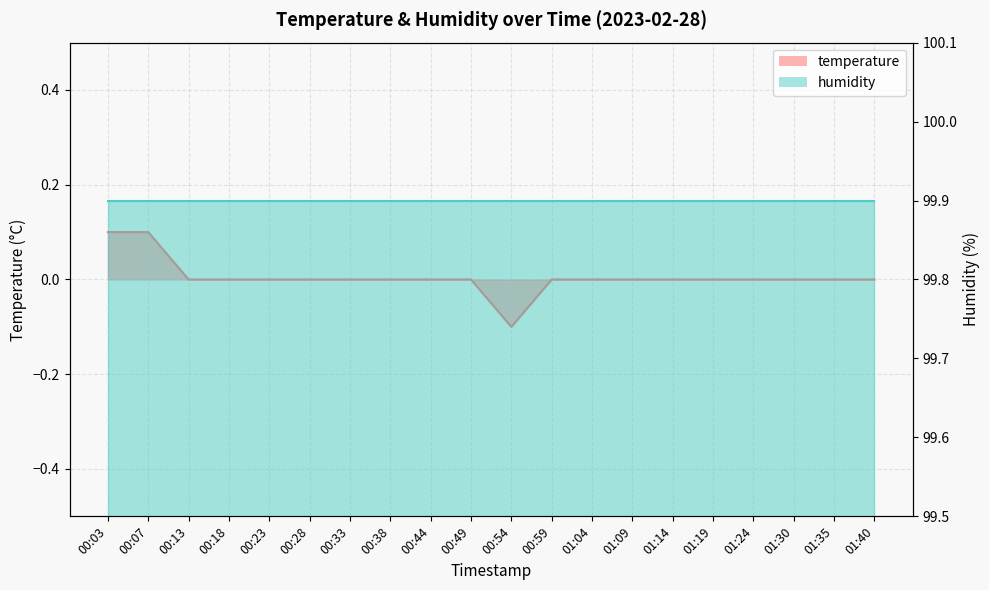

Count the number of categories in the chart.

20